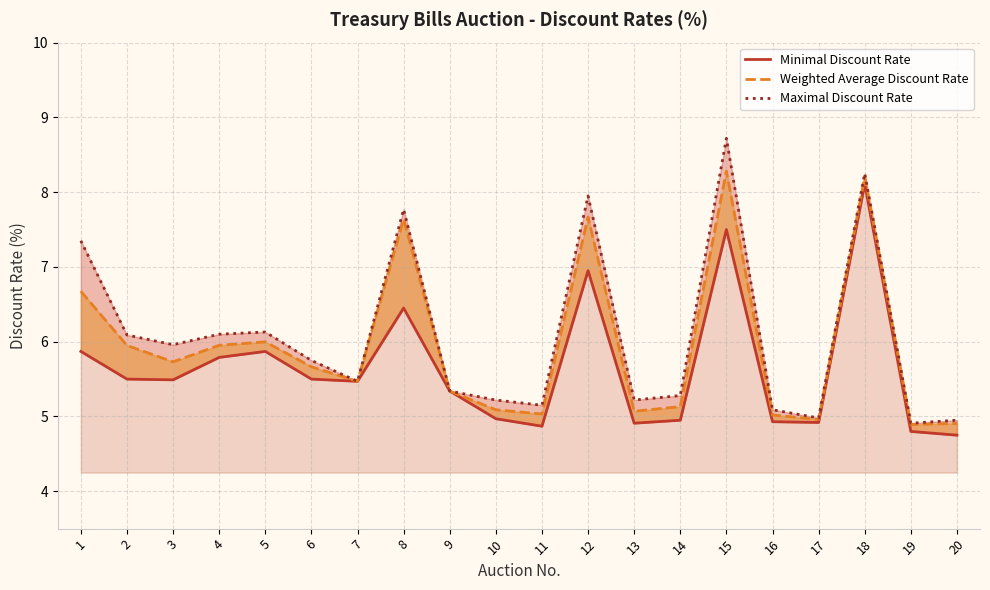

What is the maximum value for Maximal Discount Rate?

8.7